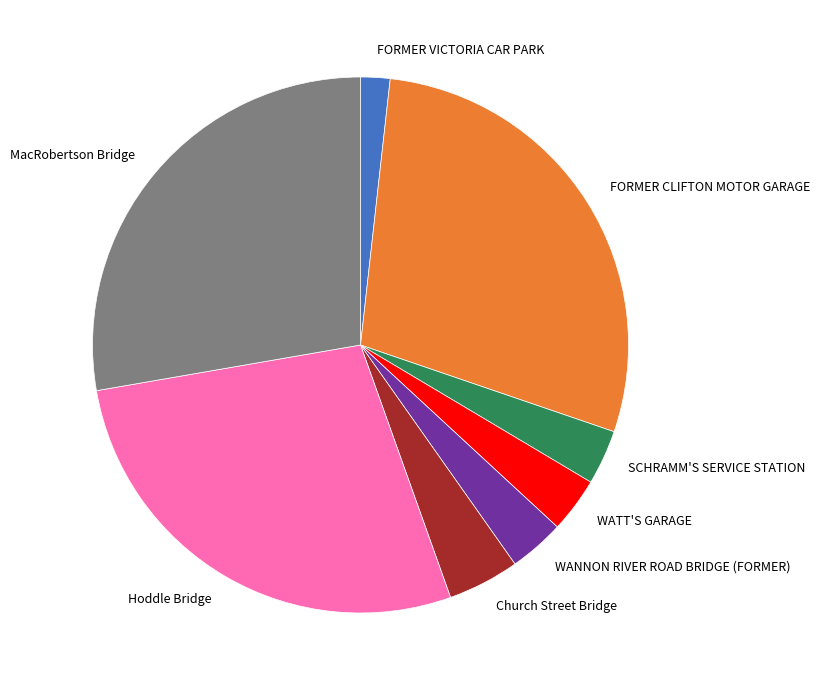

Combined, do SCHRAMM'S SERVICE STATION and FORMER CLIFTON MOTOR GARAGE account for over 50%?

No